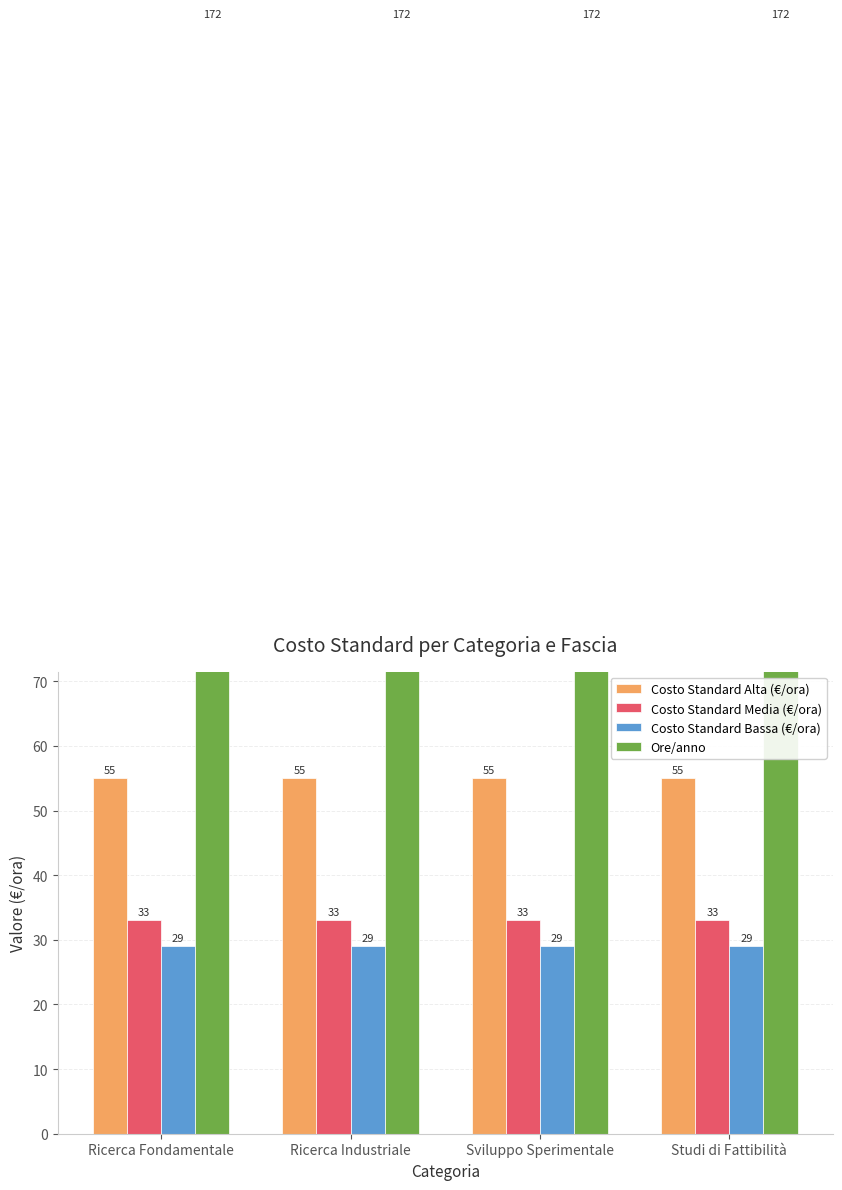

Which series has the widest spread of values?

Costo Standard Alta (€/ora)